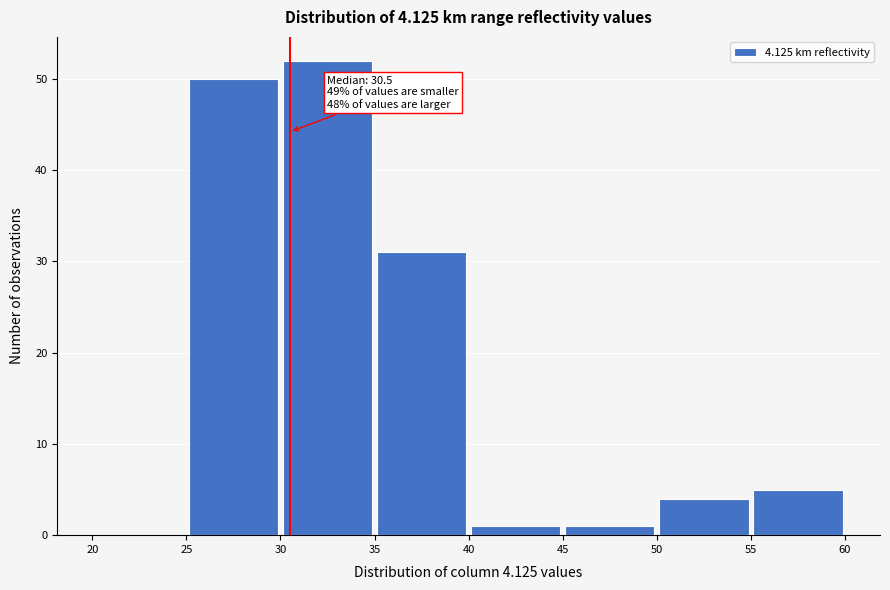

Over which range of the x-axis is the bar tallest?

30 to 35